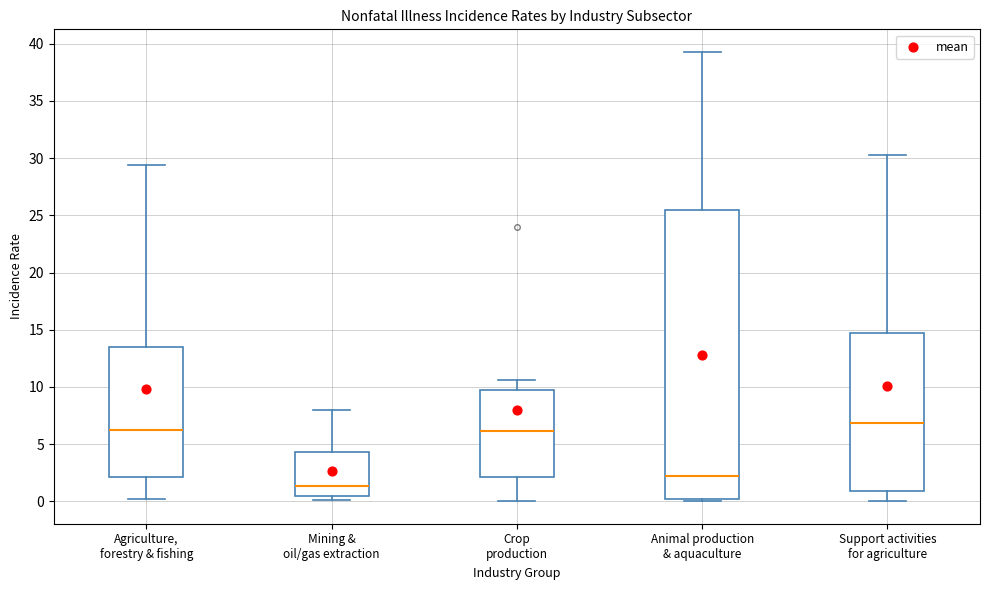

Where does the lower whisker of the box for Agriculture, forestry & fishing end on the y-axis? The values are not printed on the chart, so give them approximately, as read against the axis.

0.0